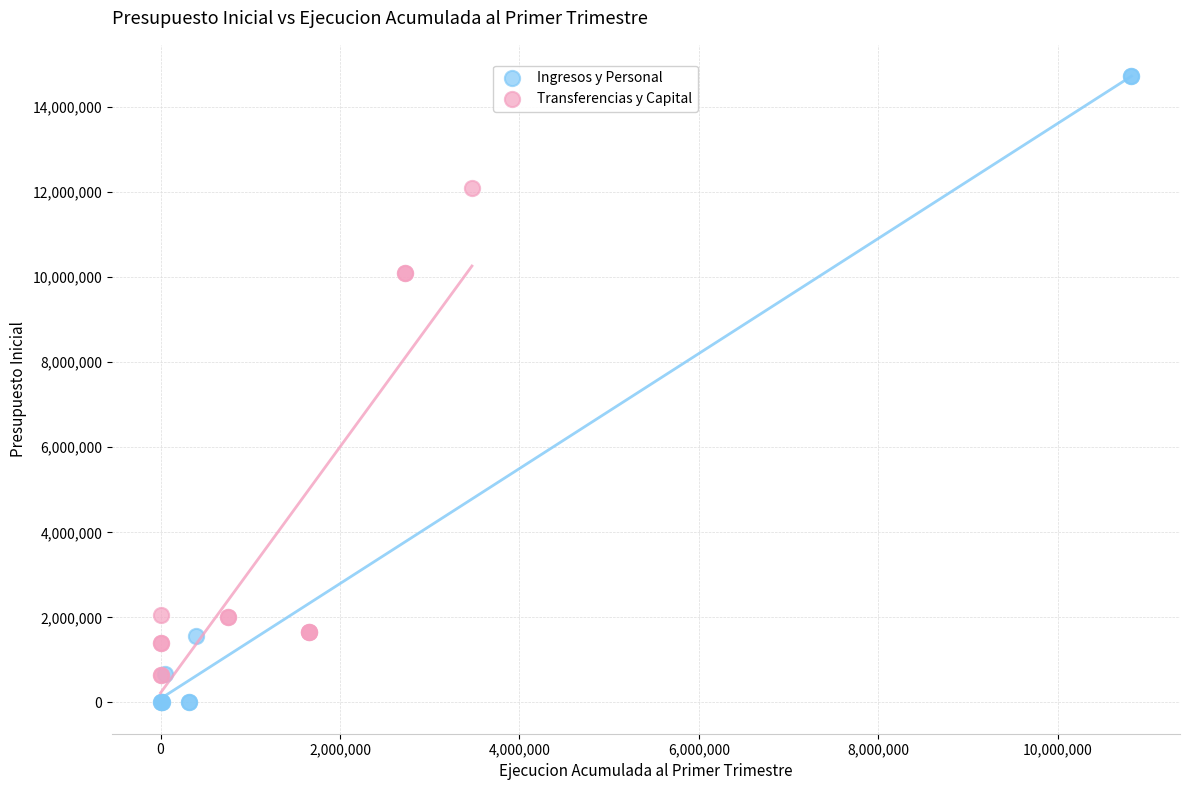

Which series reaches the minimum Y coordinate?

Ingresos y Personal